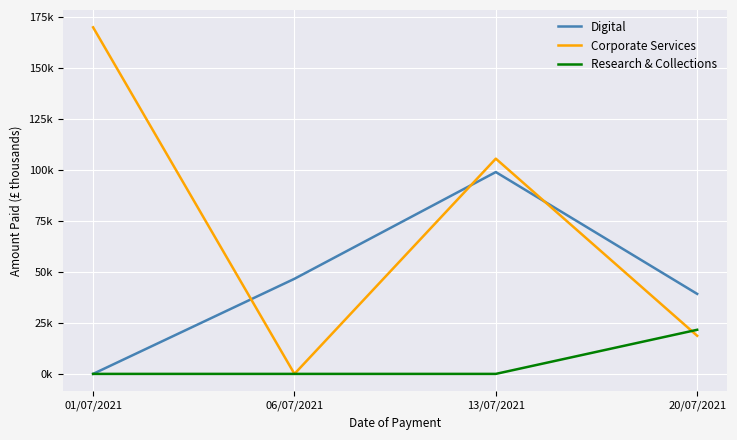

List the series in order of their peak value, lowest first.

Research & Collections, Digital, Corporate Services